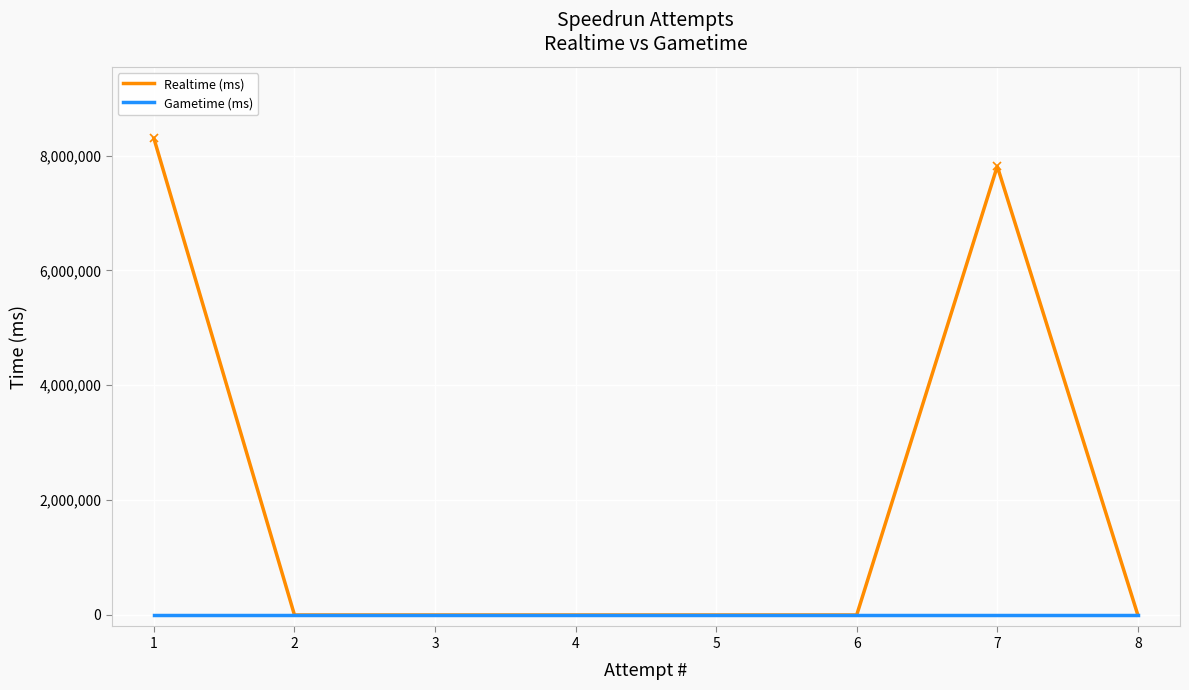

Which series changed the most between 1 and 4?

Realtime (ms)